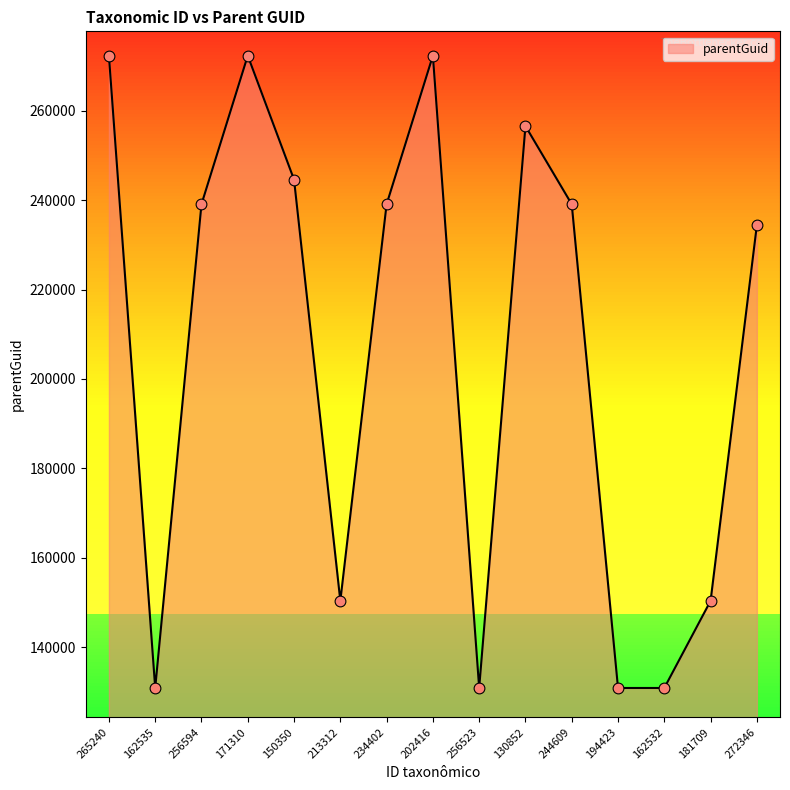

What is the ratio of the value at 194423 to the value at 162532?

1.0